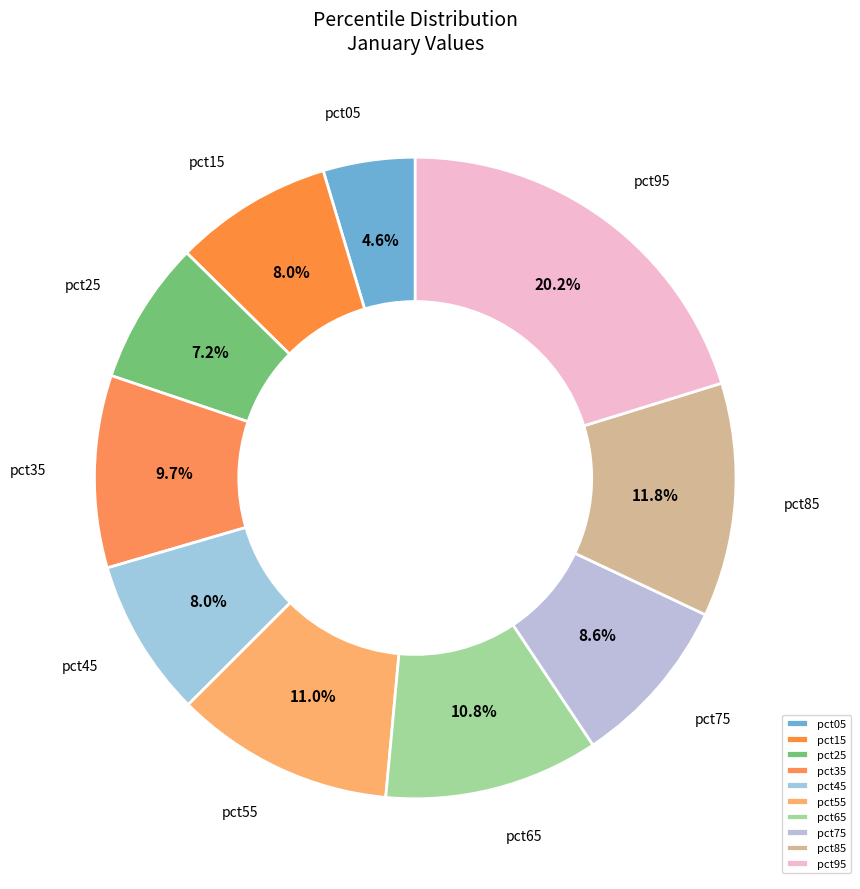

Is there a majority slice in this chart?

No